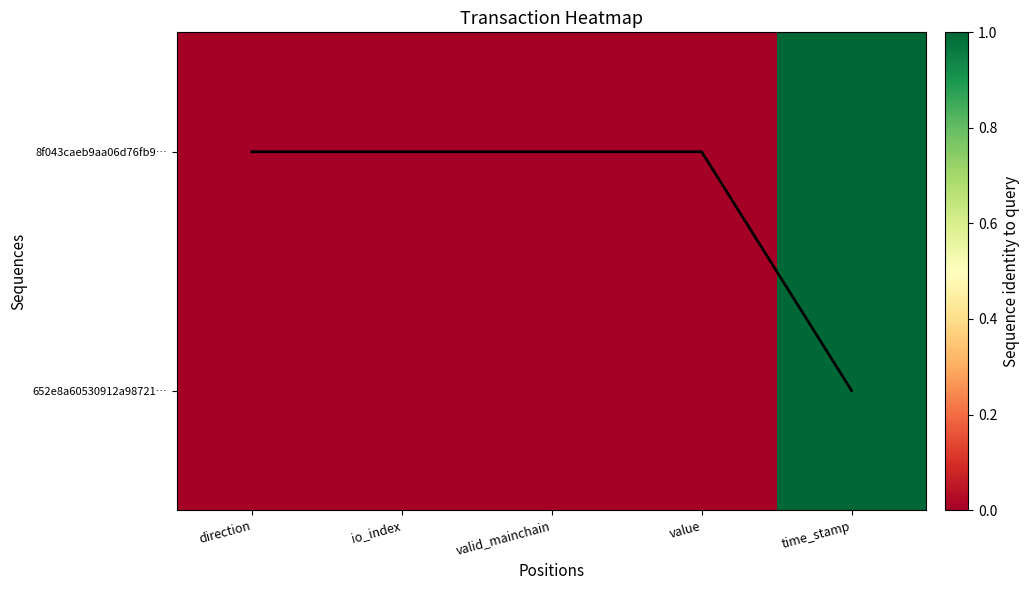

The coverage series shows 1.0 at time_stamp. True or false?

True